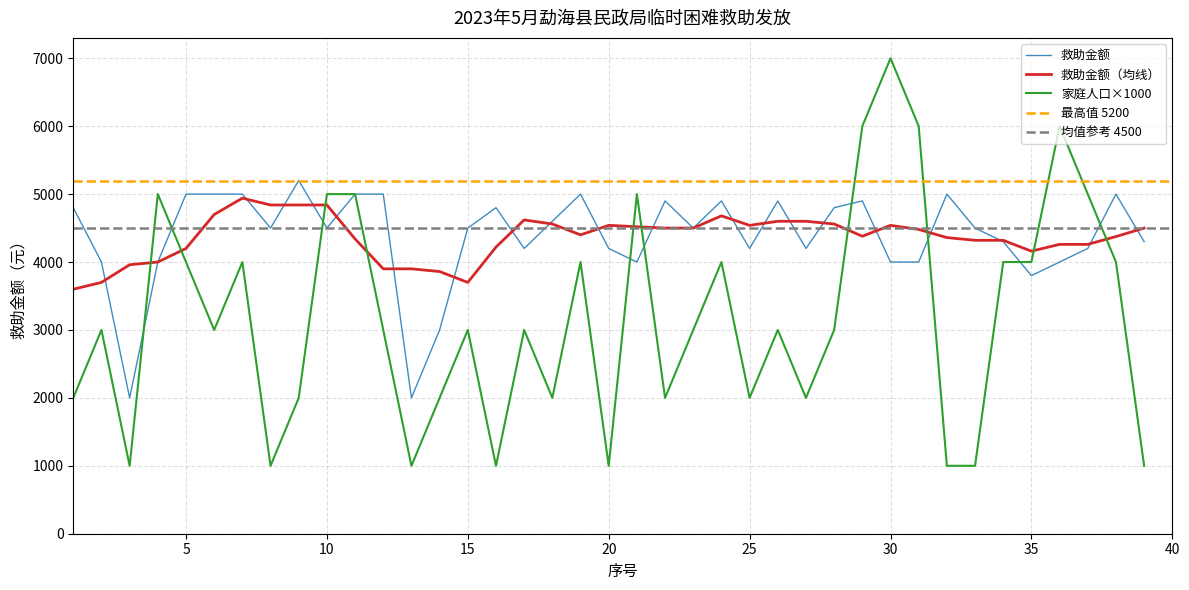

How many categories are shown in the chart?

39